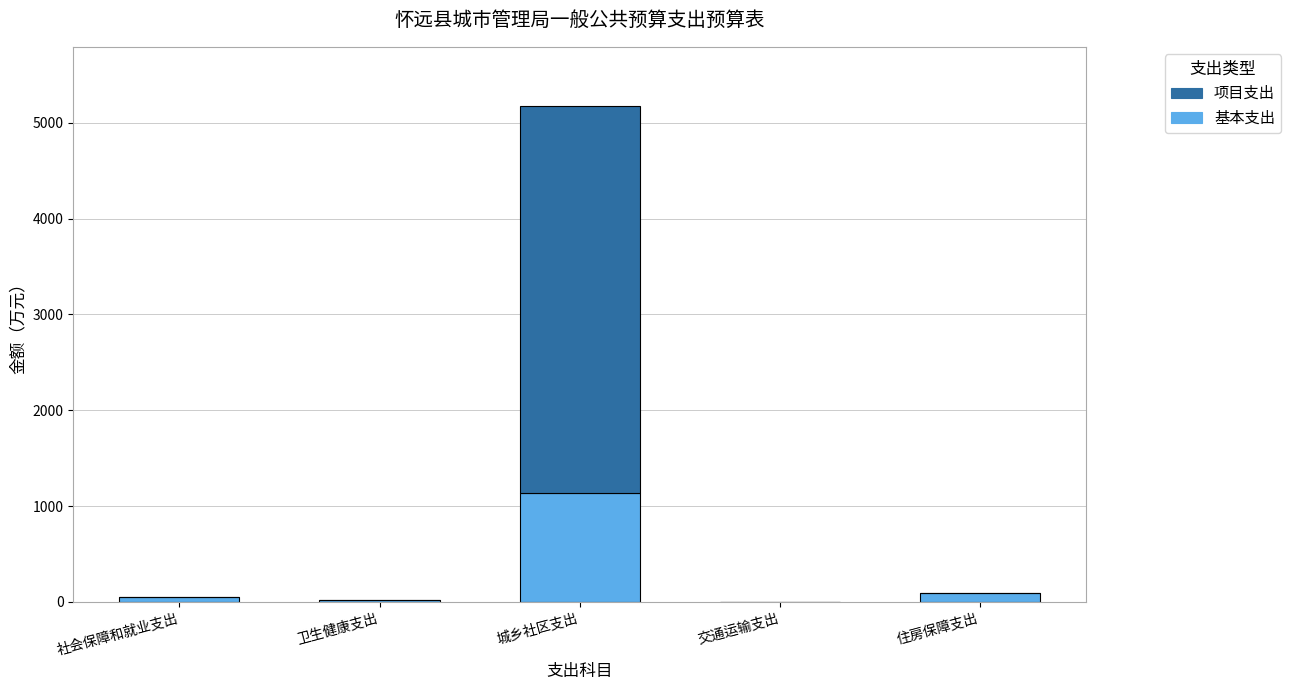

At which label does 基本支出 reach its peak?

城乡社区支出